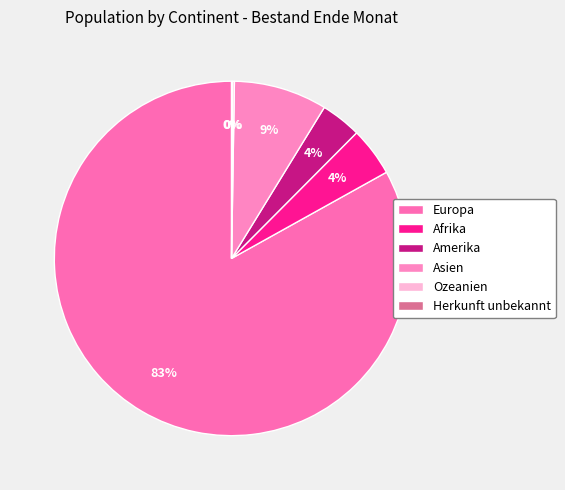

What is the majority slice?

Europa